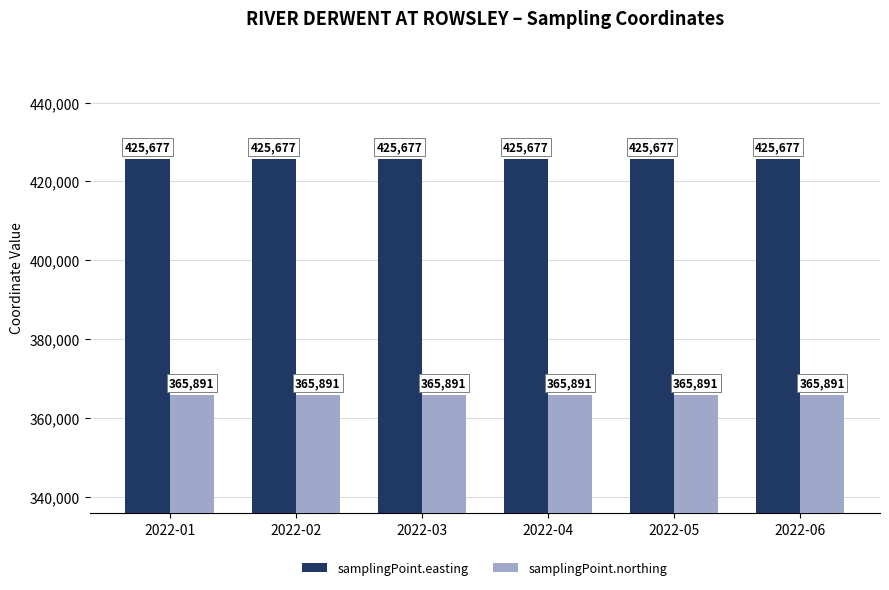

At 2022-06, list the series in order from largest to smallest.

samplingPoint.easting, samplingPoint.northing